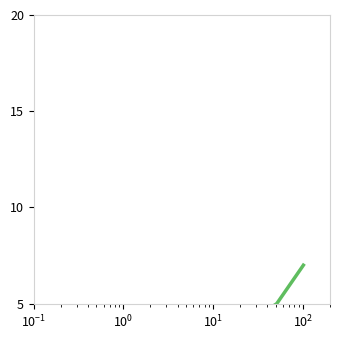

True or false: Brigadistas and Representantes COPASST intersect in this chart.

False